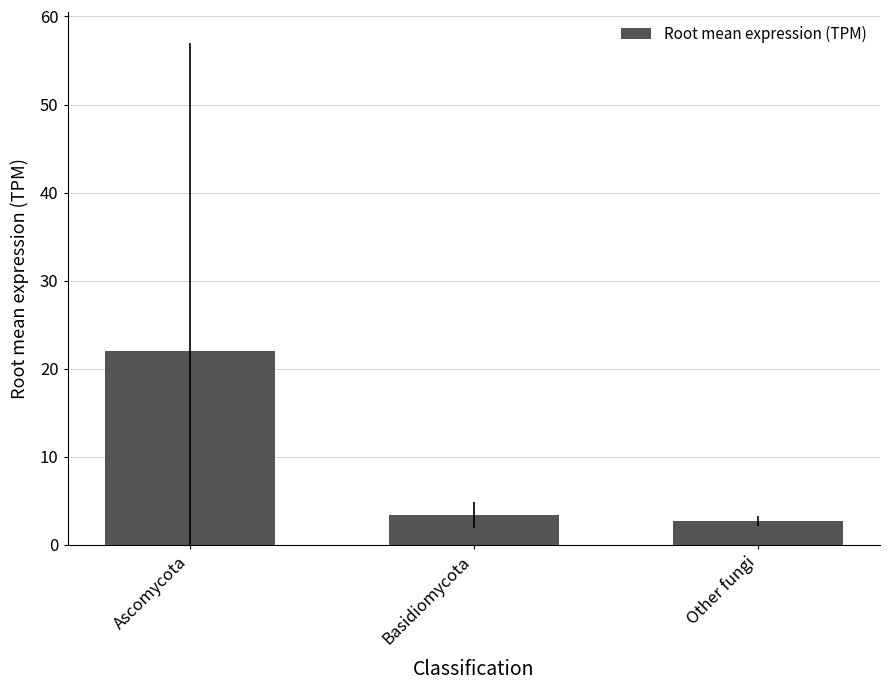

What is the label of the 1st bar from the right?

Other fungi